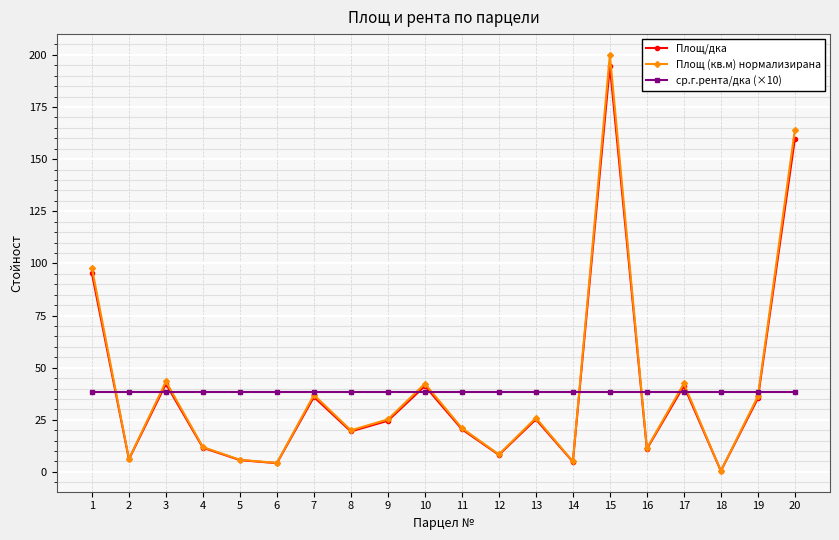

How many values in the Площ/дка series are below 24?

10